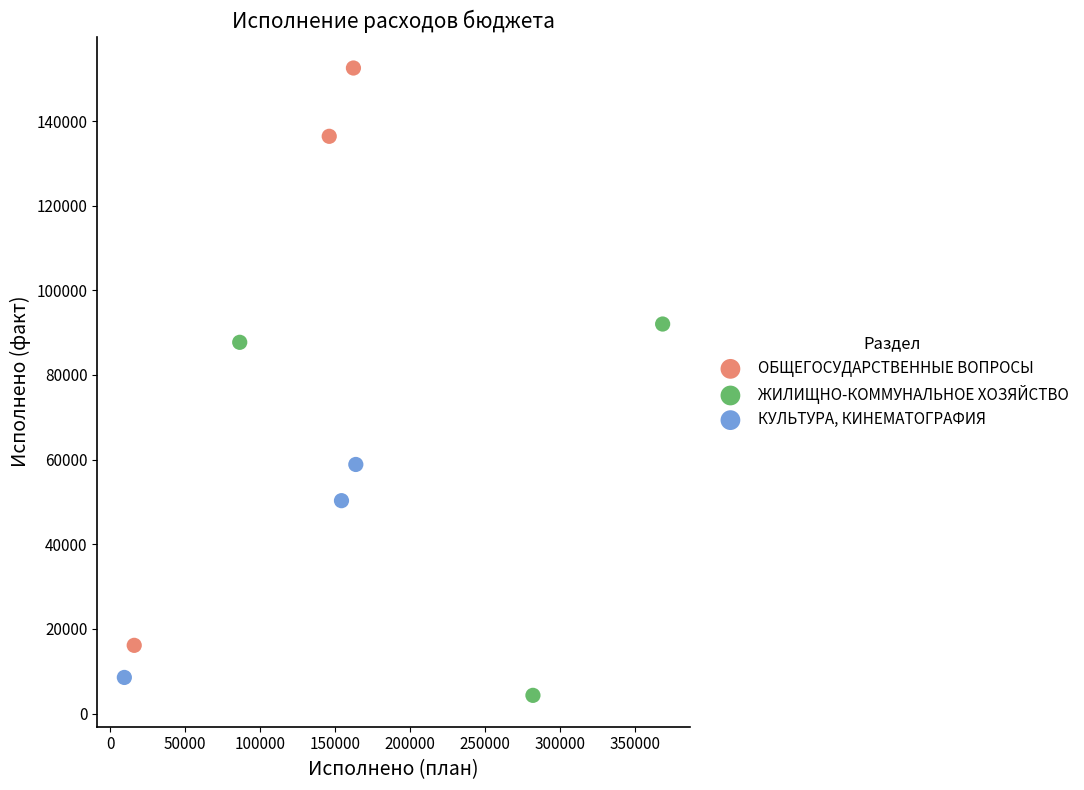

Which series reaches the maximum Y coordinate?

ОБЩЕГОСУДАРСТВЕННЫЕ ВОПРОСЫ